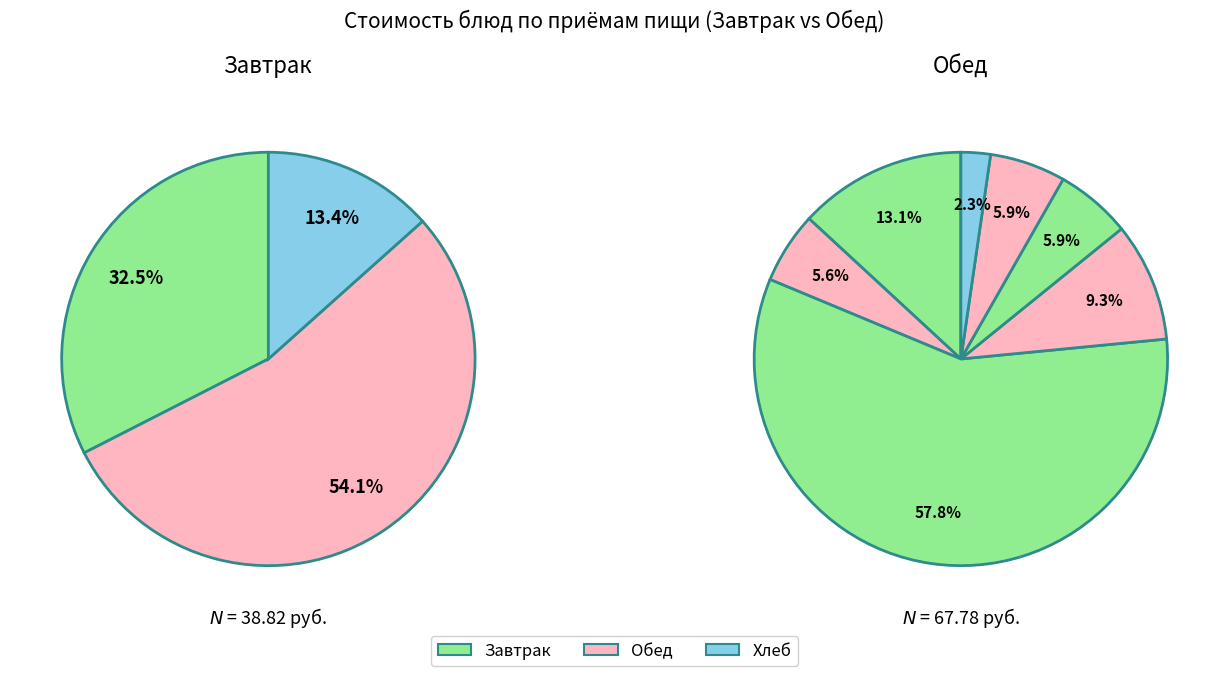

How many slices are in this pie chart?

10